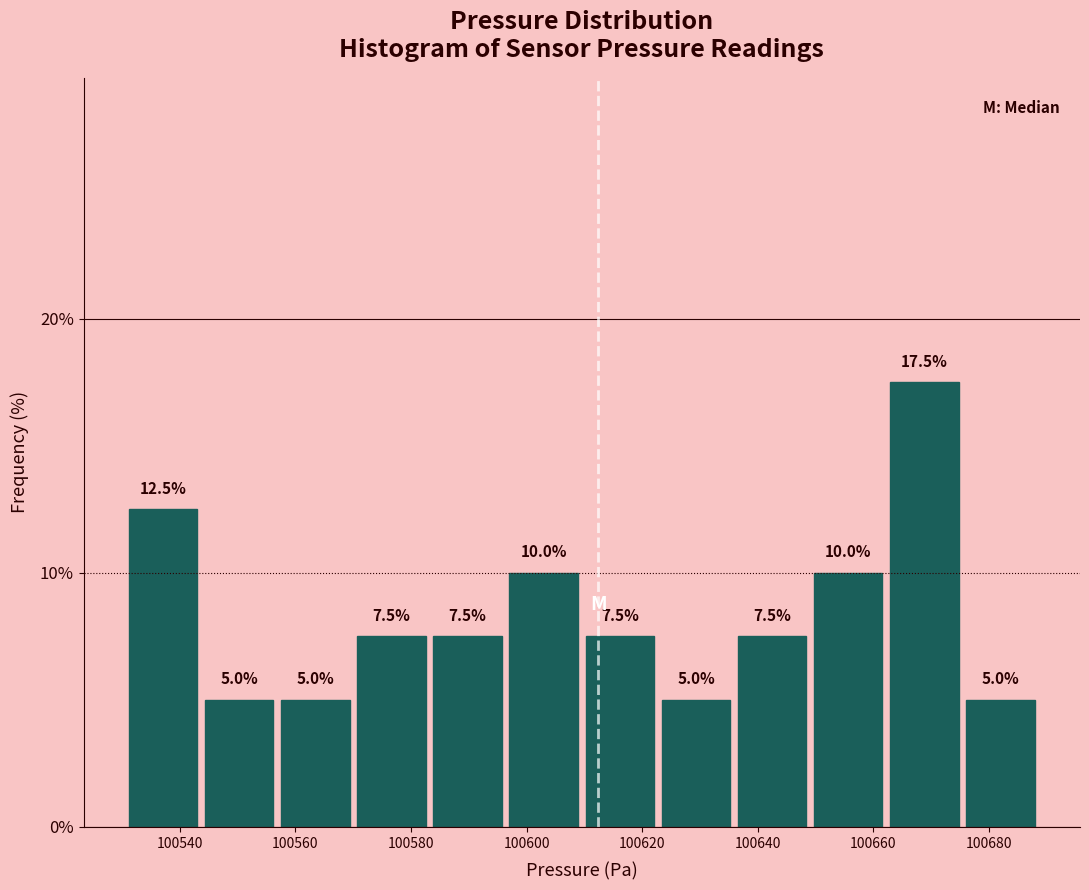

What is the height of the bar covering 100650 to 100662 on the x-axis? The bar edges are not printed on the chart, so give them approximately, as read against the axis.

10.0